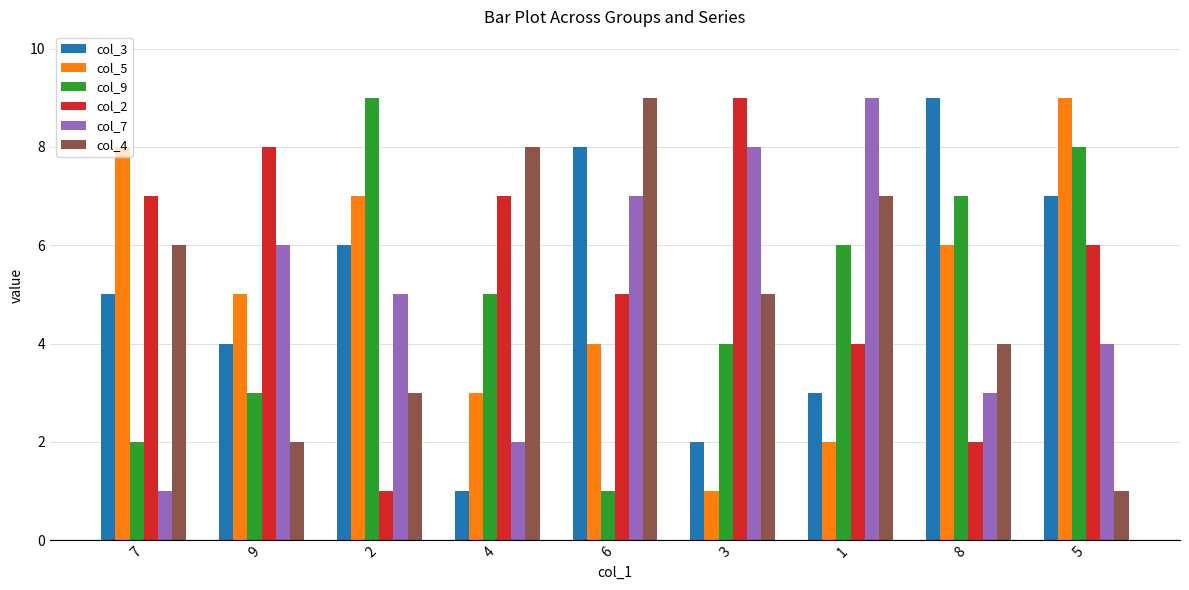

Are the bars horizontal?

No